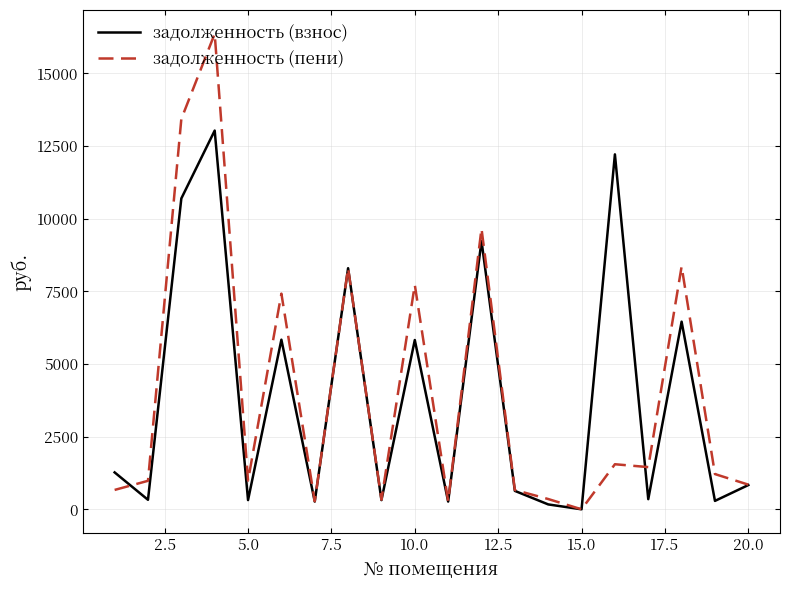

What are all the series names shown in the legend?

задолженность (взнос), задолженность (пени)